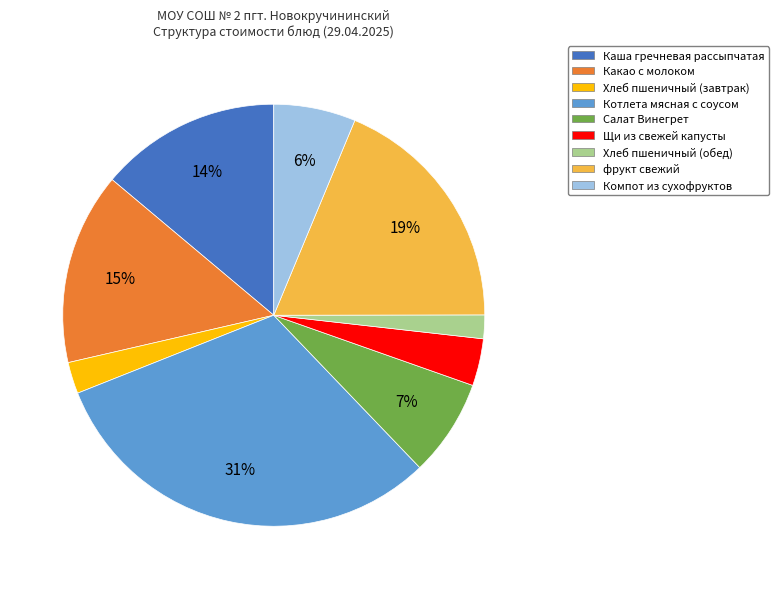

Do Щи из свежей капусты and Котлета мясная с соусом together represent more than half of the pie?

No